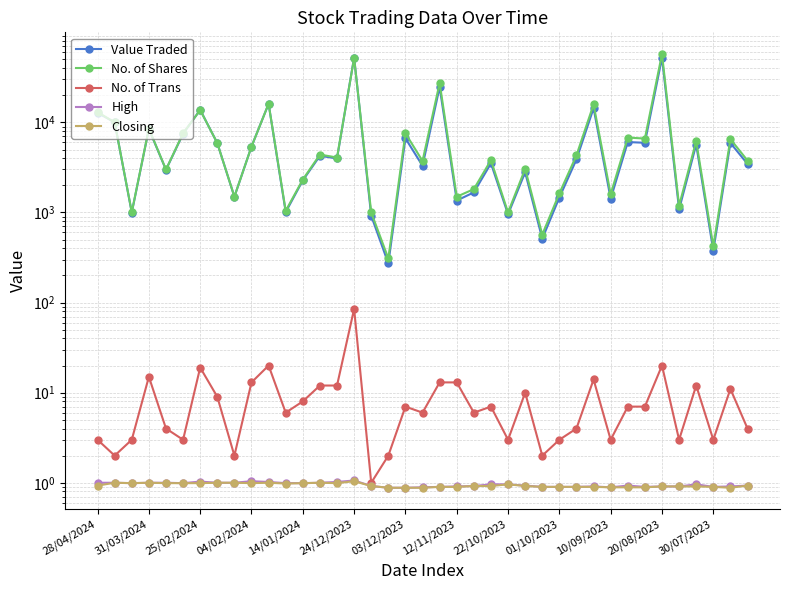

Which series has the largest range (max minus min)?

No. of Shares